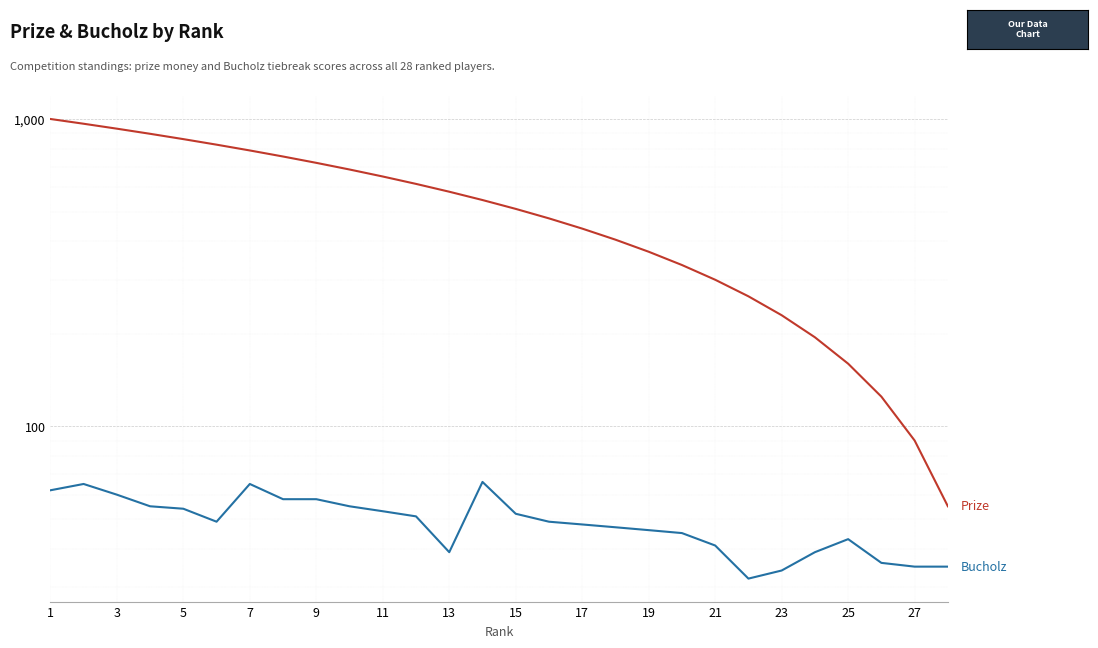

What is the sum of all Prize values?

14770